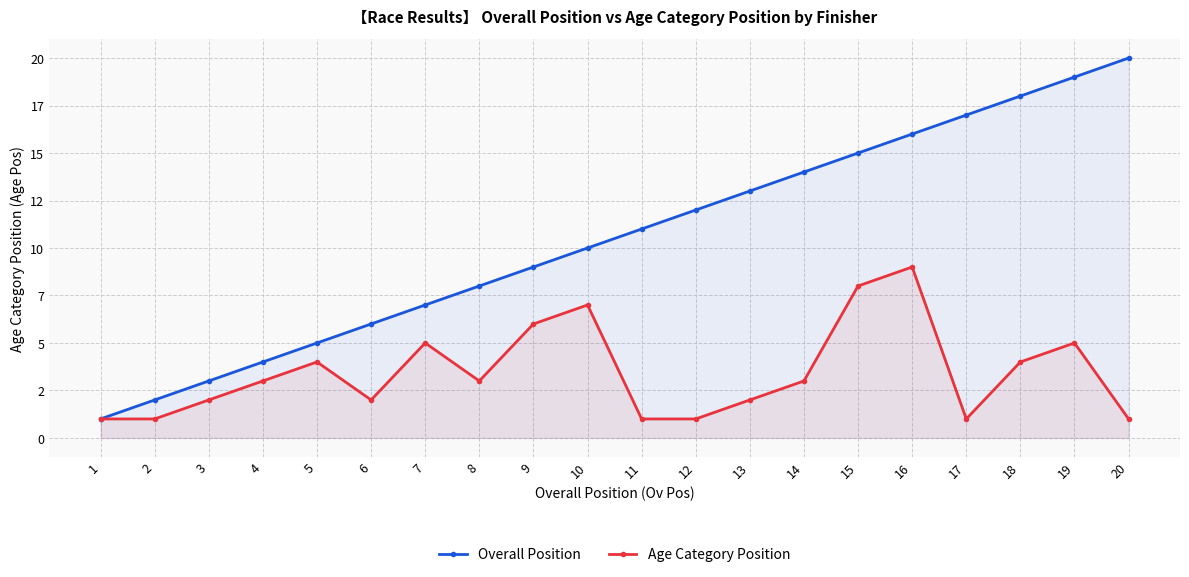

True or false: Overall Position and Age Category Position intersect in this chart.

False